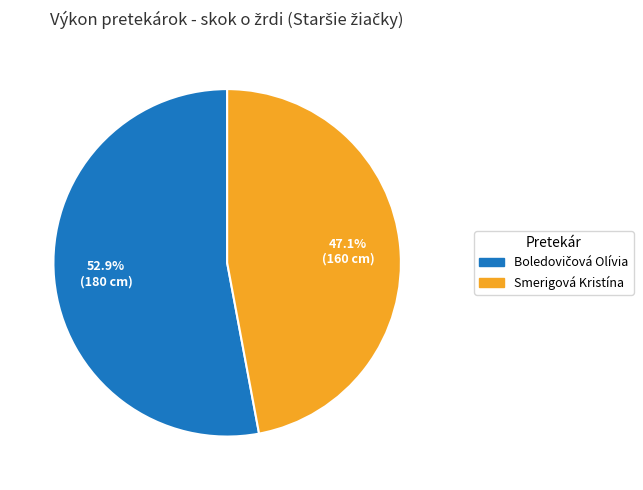

What is the smallest slice in the pie chart?

Smerigová Kristína